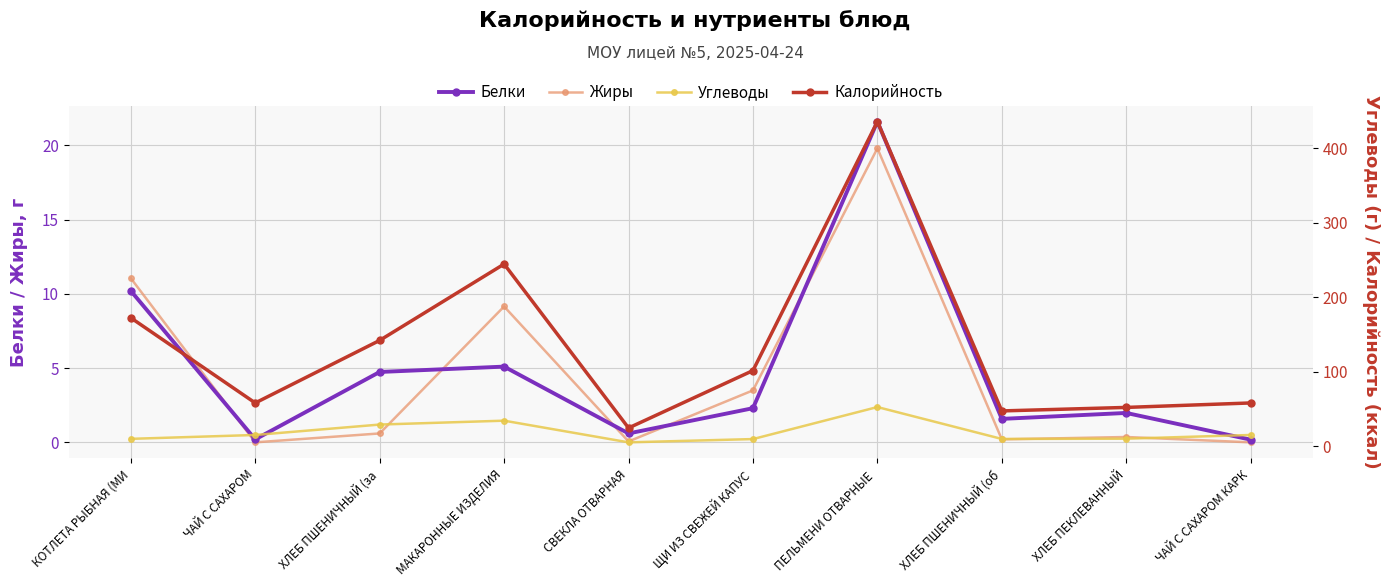

What position from the right is МАКАРОННЫЕ ИЗДЕЛИЯ?

7